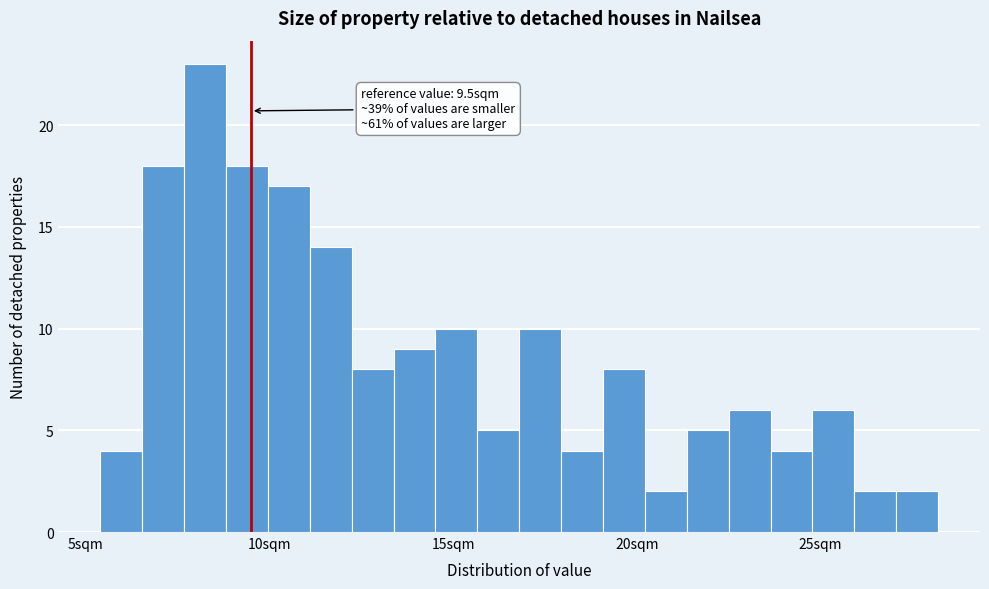

Around what value on the x-axis is the tallest bar? Give the approximate position of its centre, as read against the axis.

8.5